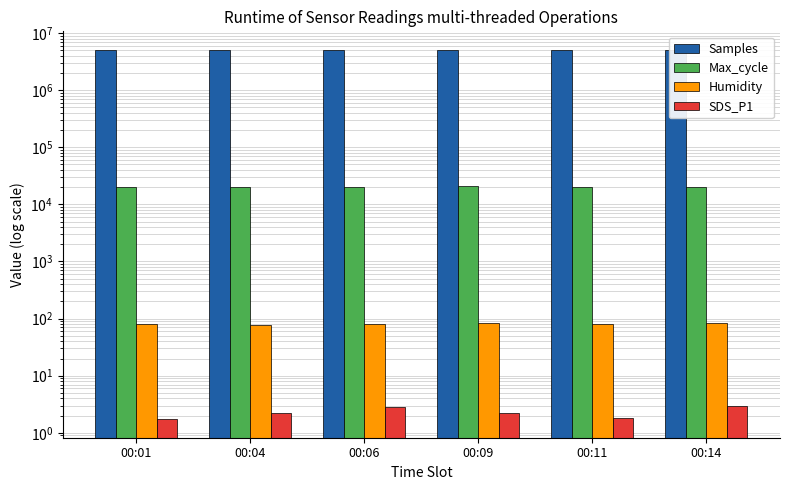

Reading right to left, what are all the values shown in this chart?

Samples: 5054171.0	5073076.0	5076466.0	5072988.0	5057486.0	5072908.0
Max_cycle: 20298.0	20262.0	20854.0	20227.0	20203.0	20230.0
Humidity: 84.3	81.7	83.0	79.6	78.7	79.5
SDS_P1: 3.0	1.9	2.2	2.9	2.2	1.7